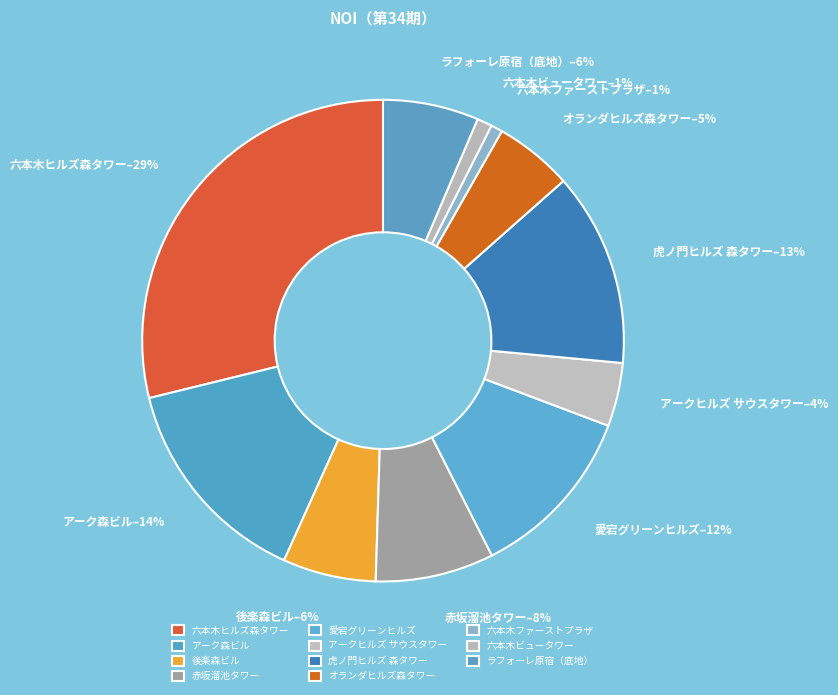

True or false: アークヒルズ サウスタワー accounts for 4% of the total.

True